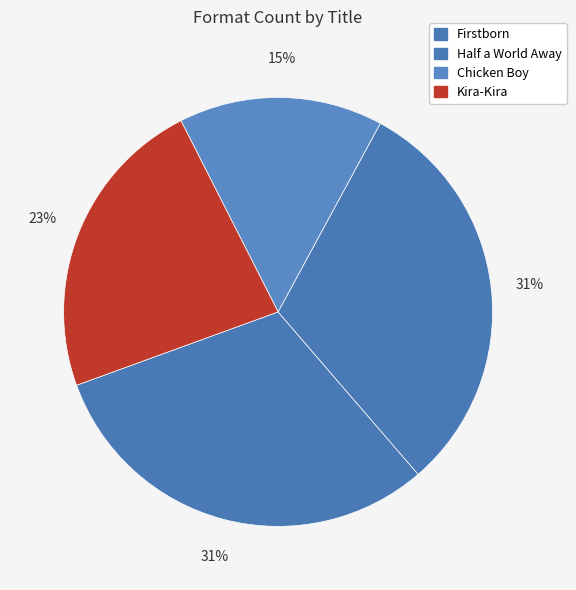

Is it true that Chicken Boy is 15% of the pie?

True